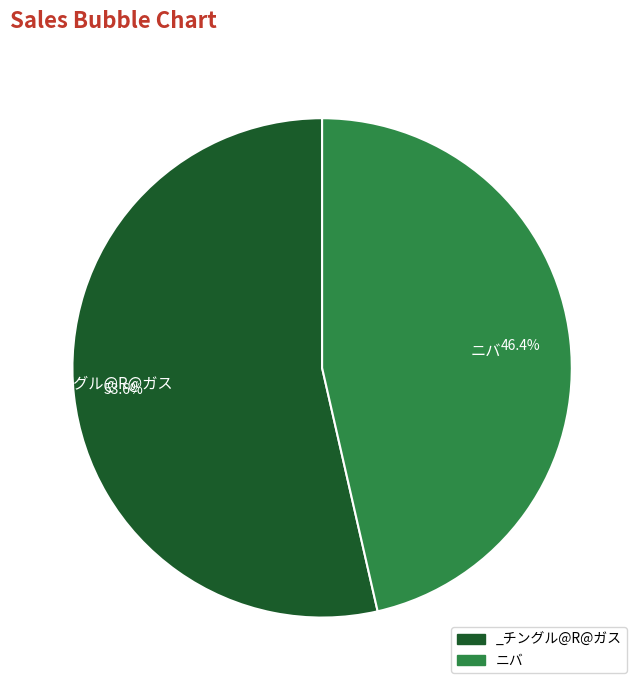

Is there any slice that represents more than half of the pie?

Yes